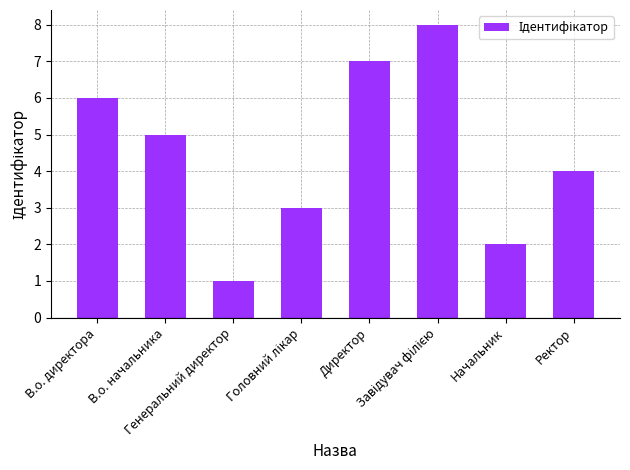

What is the maximum value shown in the chart?

8